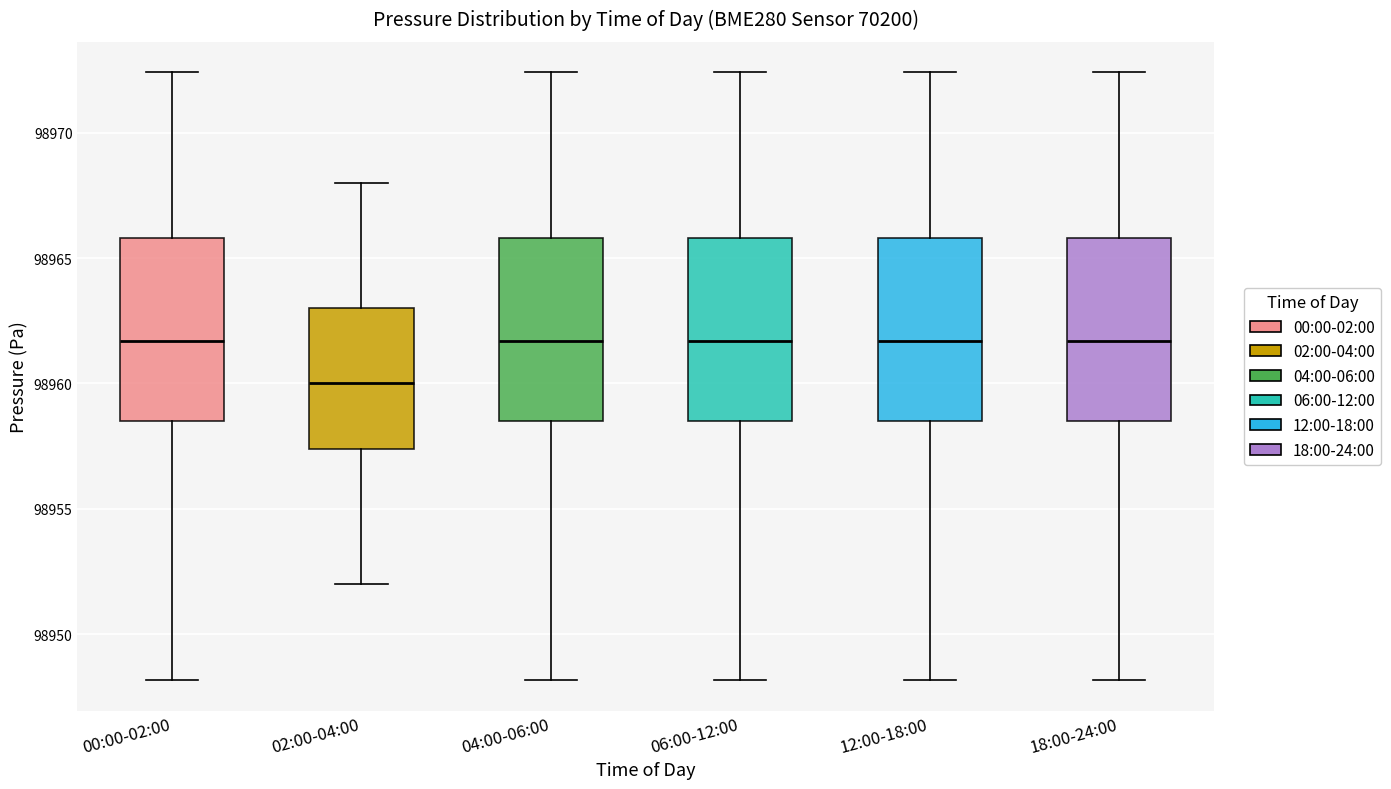

Where does the lower whisker of the box for 04:00-06:00 end on the y-axis? The values are not printed on the chart, so give them approximately, as read against the axis.

98948.0